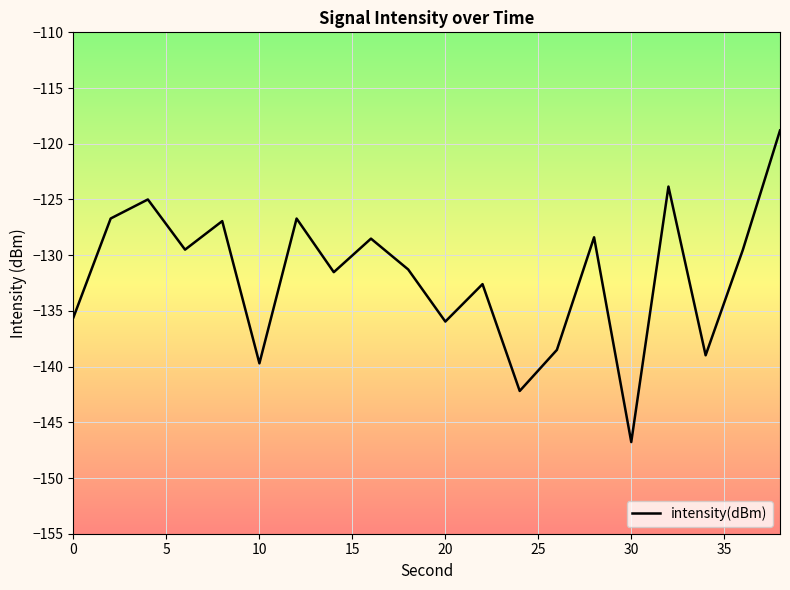

What is the maximum value shown in the chart?

-118.8